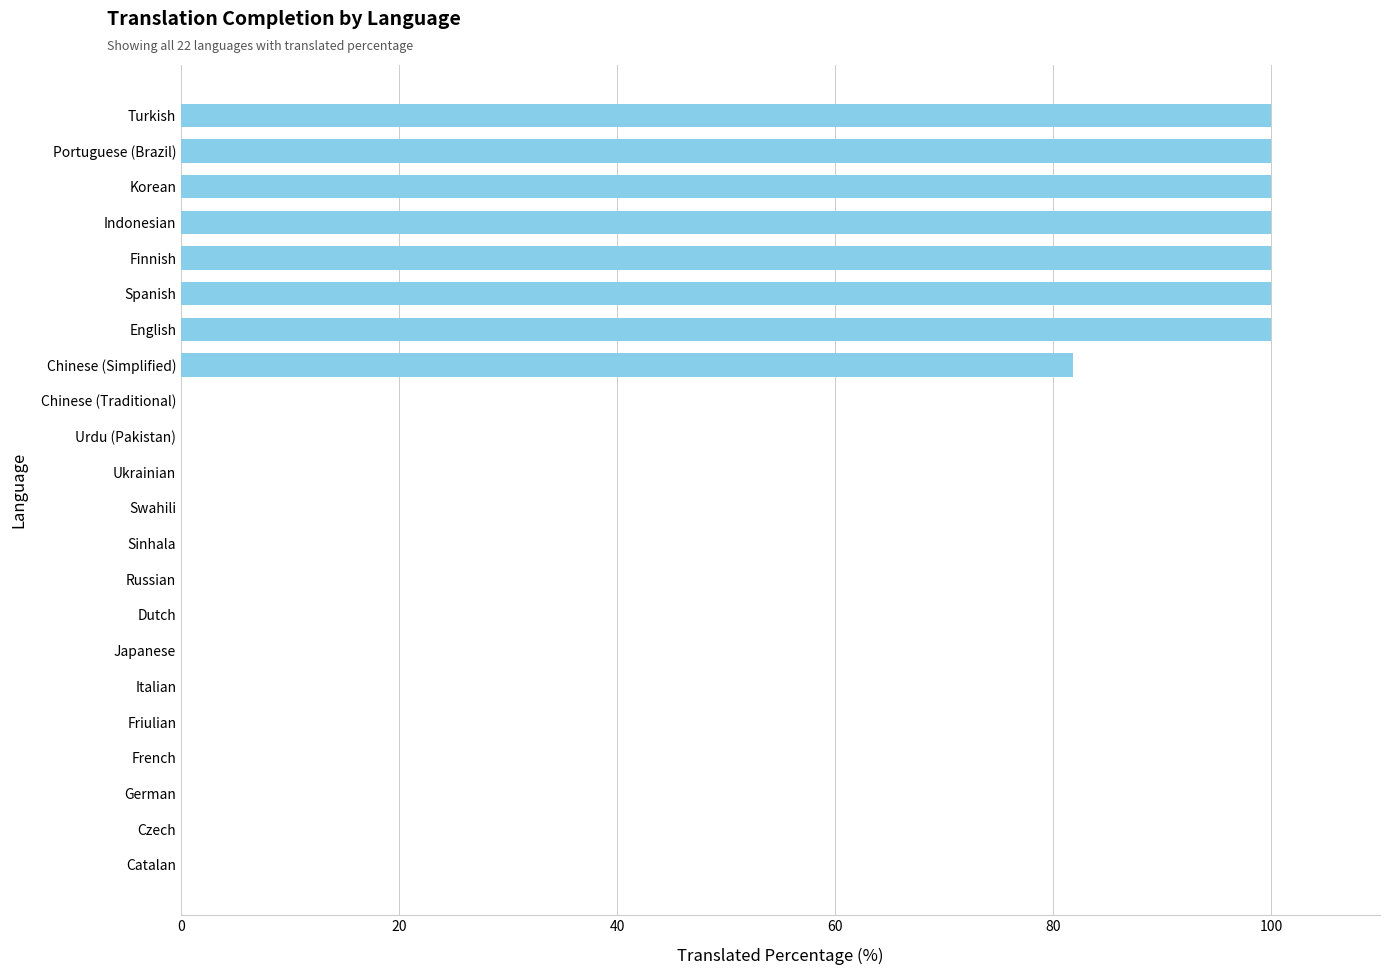

What is the maximum value shown in the chart?

100.0